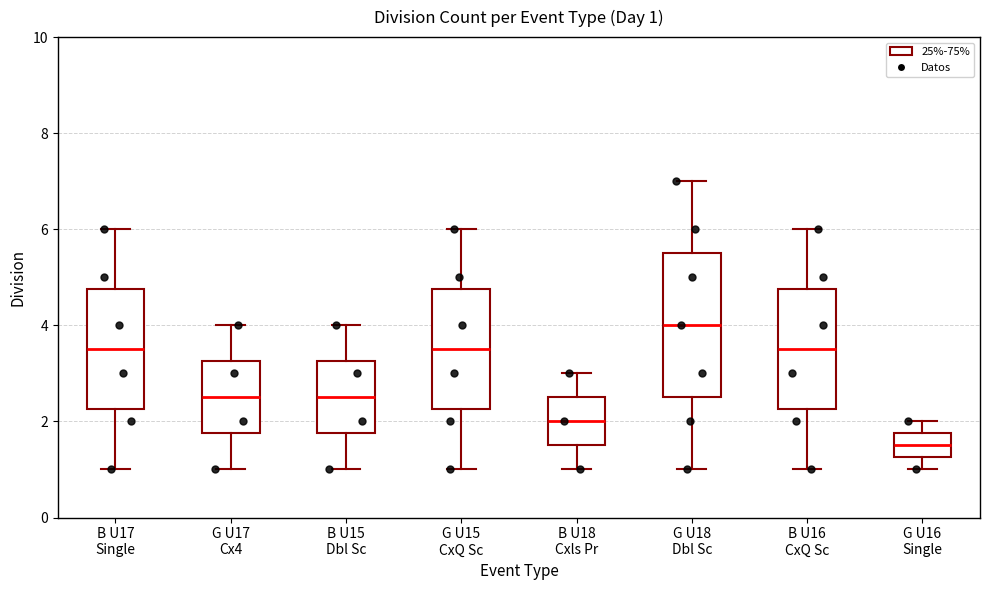

Which box's median line is the highest?

G U18 Dbl Sc